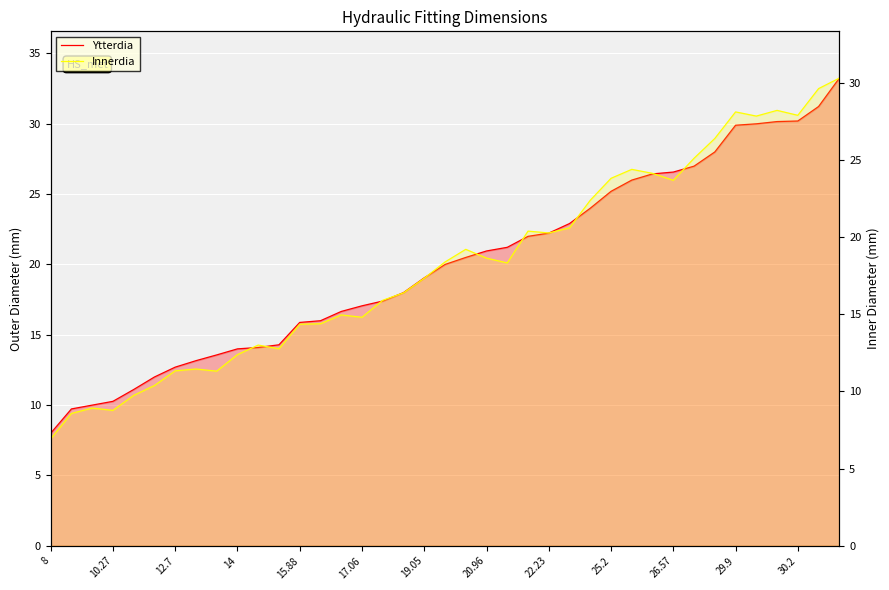

How many values in the Innerdia series exceed 18?

20